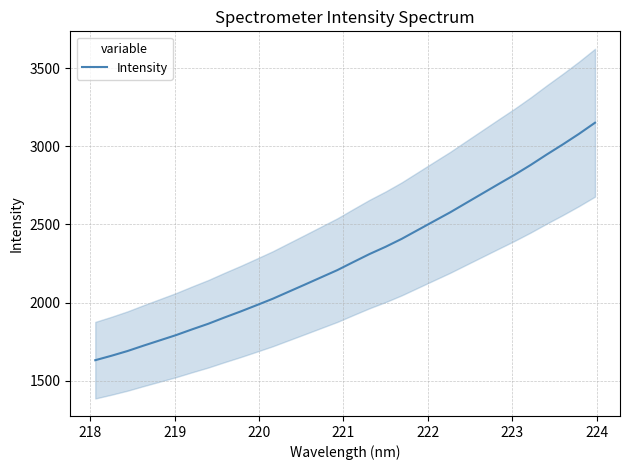

What is the minimum value for Intensity?

1631.9